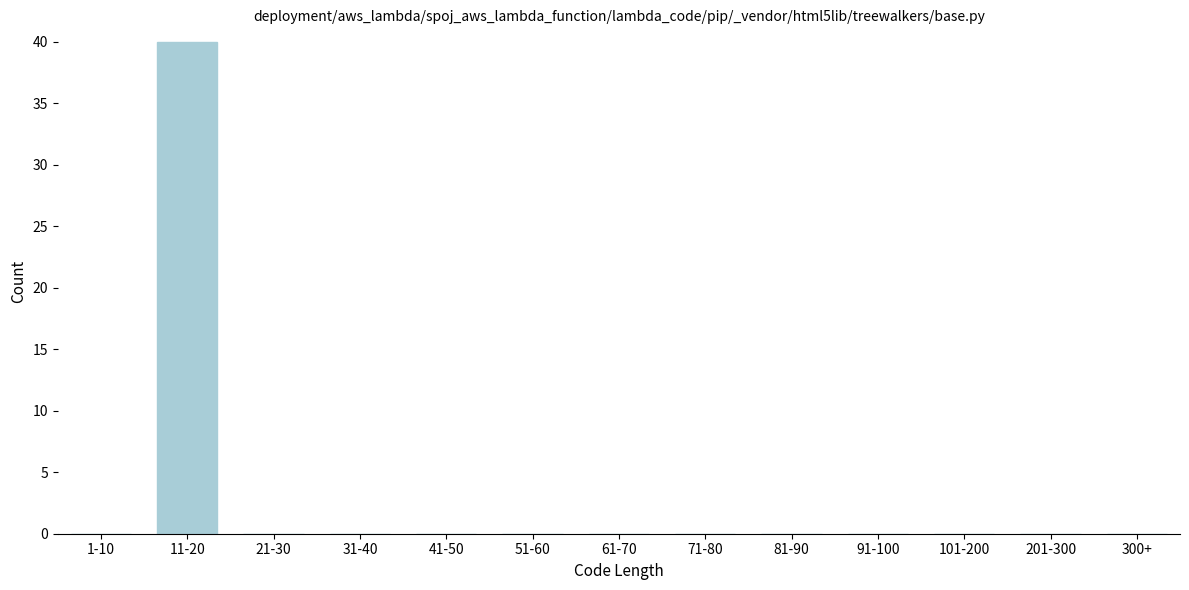

Reading left to right, what are all the values shown in this chart?

1-10=0	11-20=40	21-30=0	31-40=0	41-50=0	51-60=0	61-70=0	71-80=0	81-90=0	91-100=0	101-200=0	201-300=0	300+=0